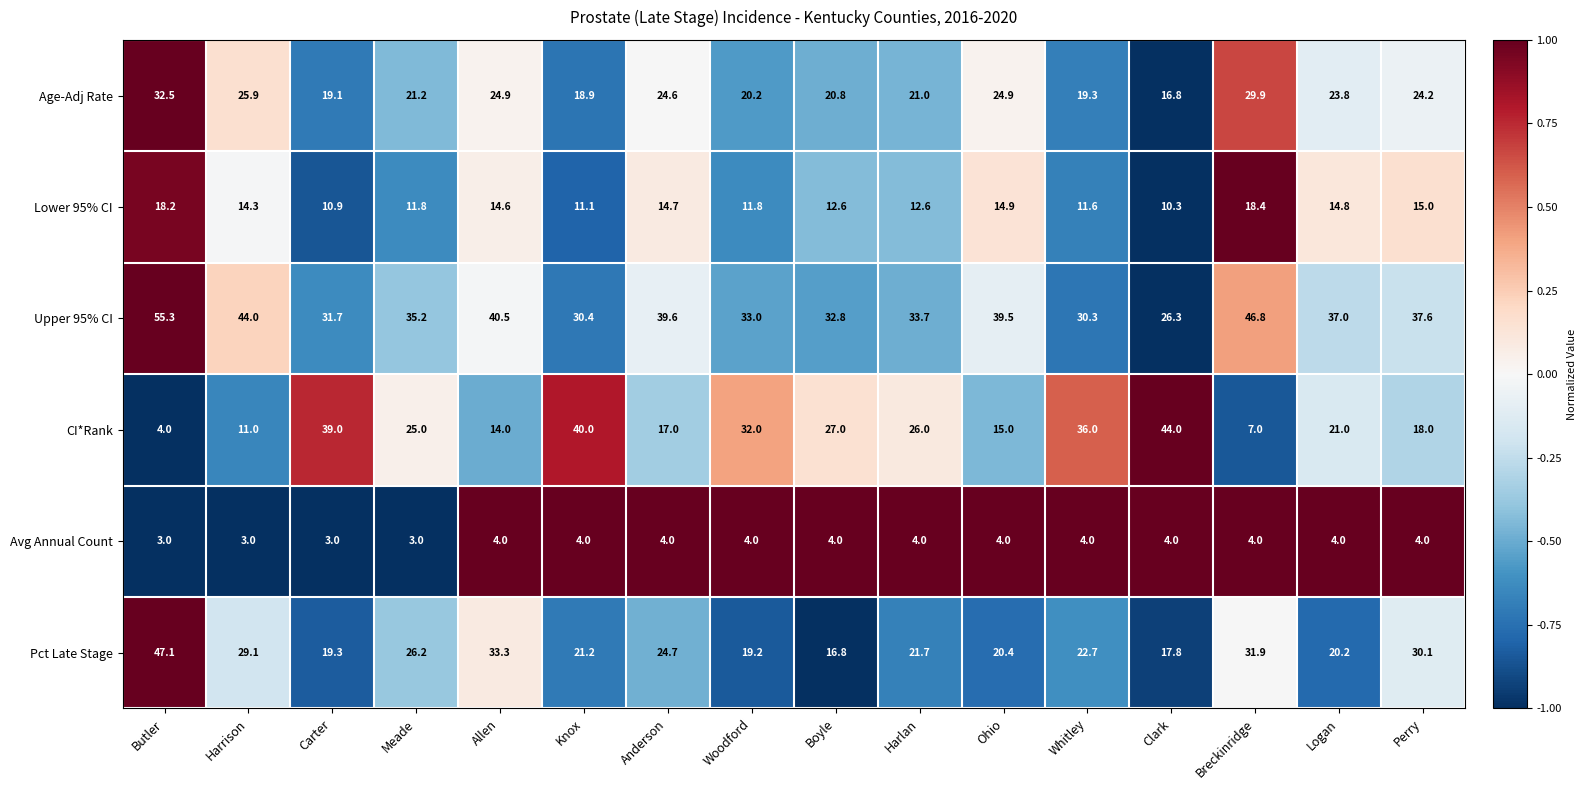

What is the difference between the Lower 95% CI values at Harlan and Anderson?

2.1